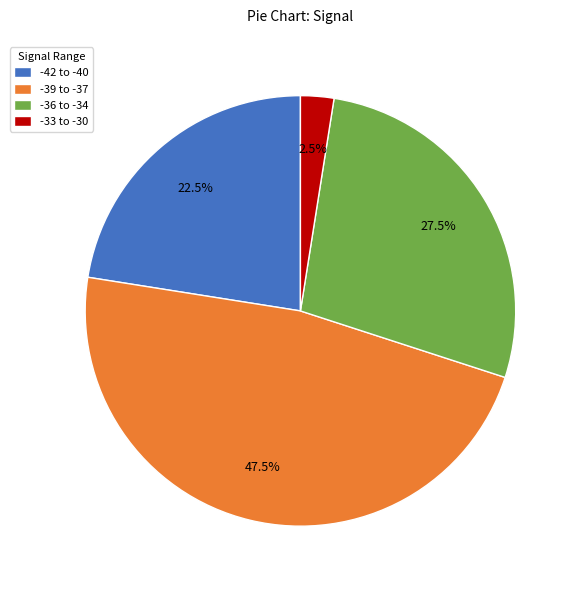

Is the sum of -36 to -34 and -39 to -37 greater than half?

Yes